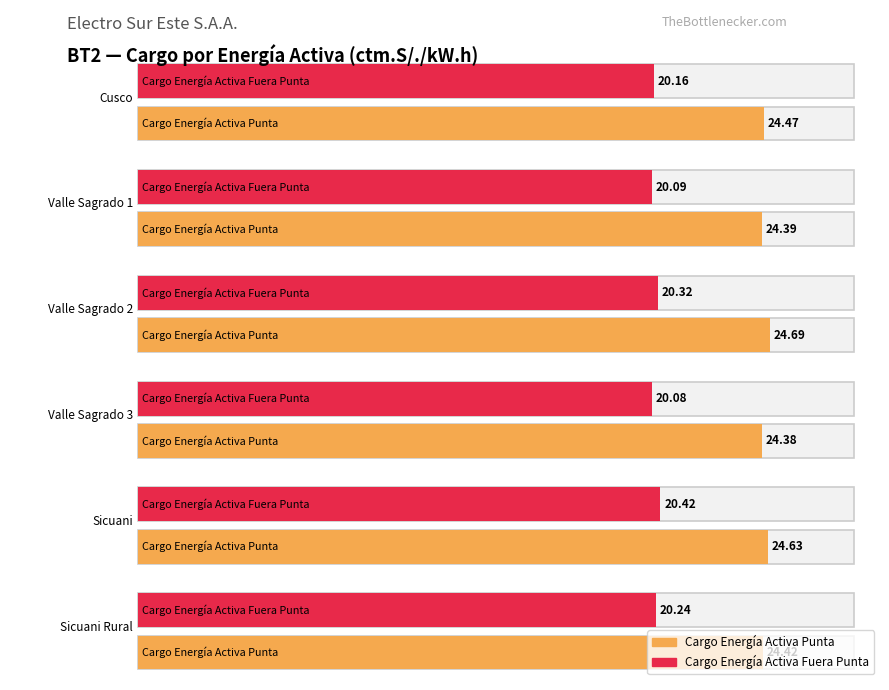

What is the highest value of the Cargo por Energía Activa en Horas Fuera de Punta series?

20.4